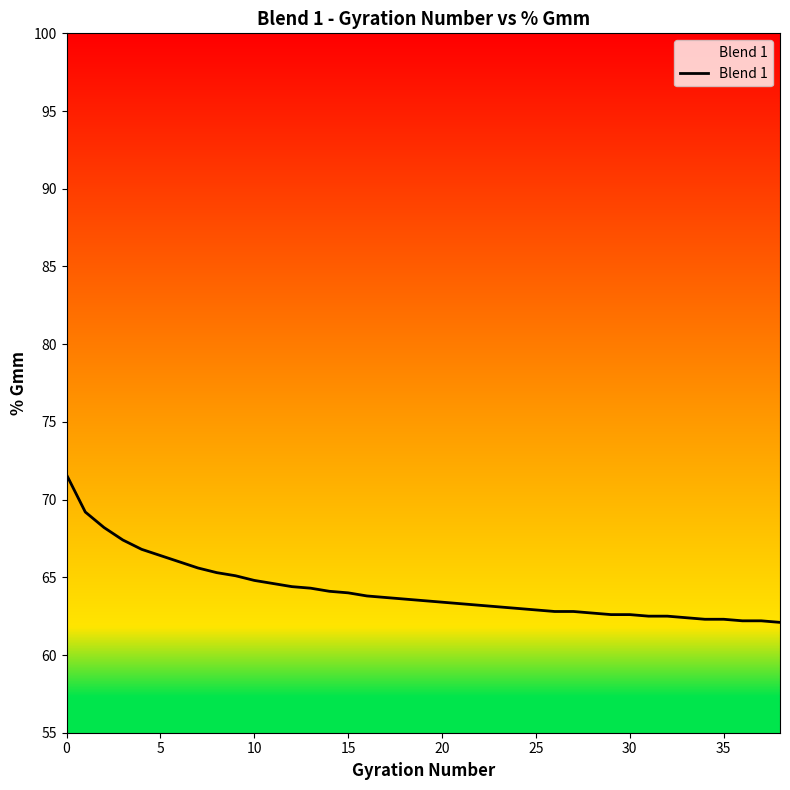

Which has a higher value, 30 or 20?

20